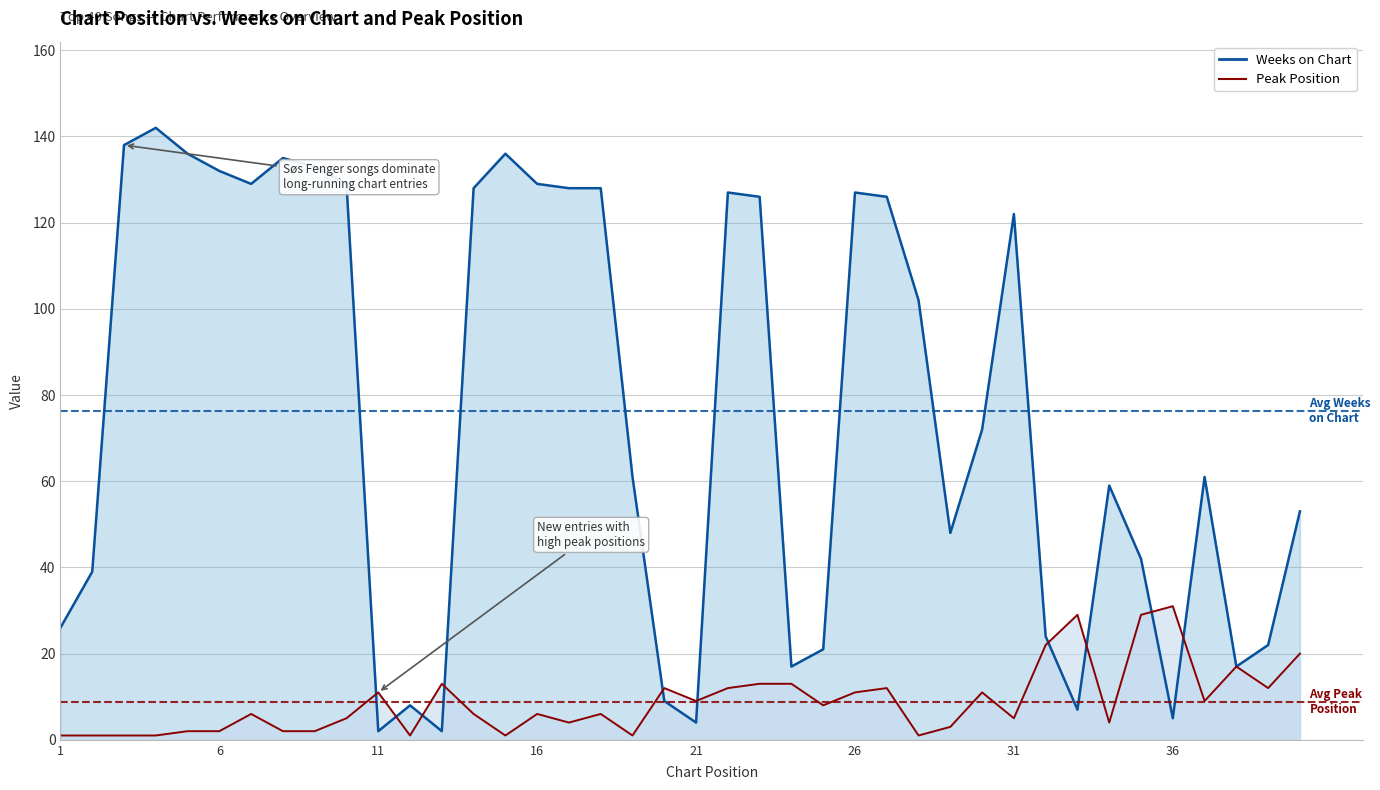

Is the value of Peak Position at 21 greater than the value of Weeks on Chart at 25?

No